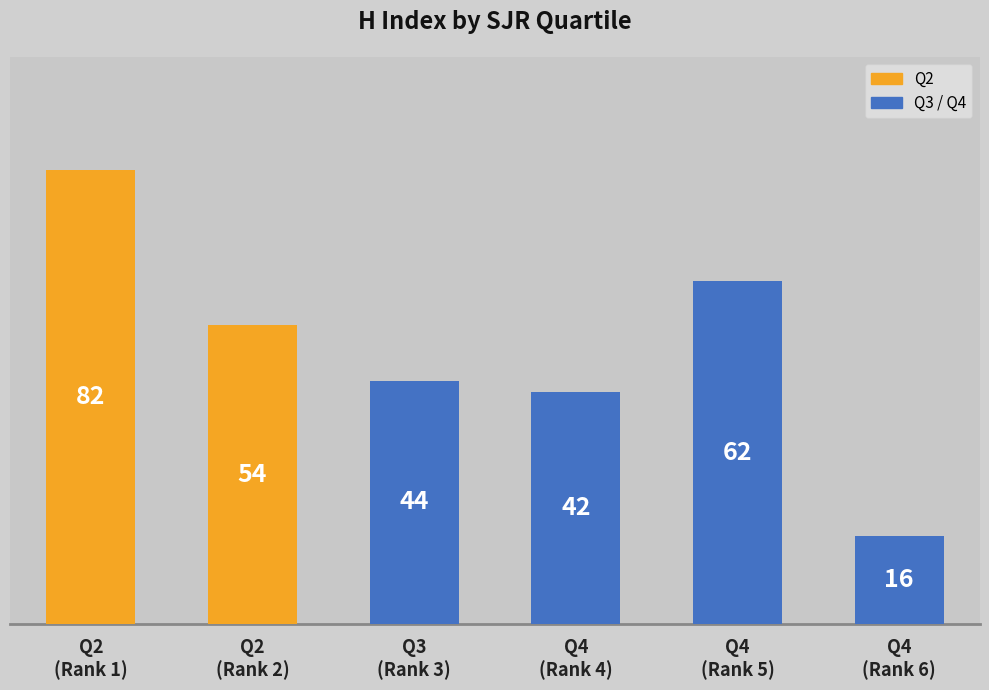

Reading left to right, extract all data points from this chart.

Q2
(Rank 1)=82	Q2
(Rank 2)=54	Q3
(Rank 3)=44	Q4
(Rank 4)=42	Q4
(Rank 5)=62	Q4
(Rank 6)=16